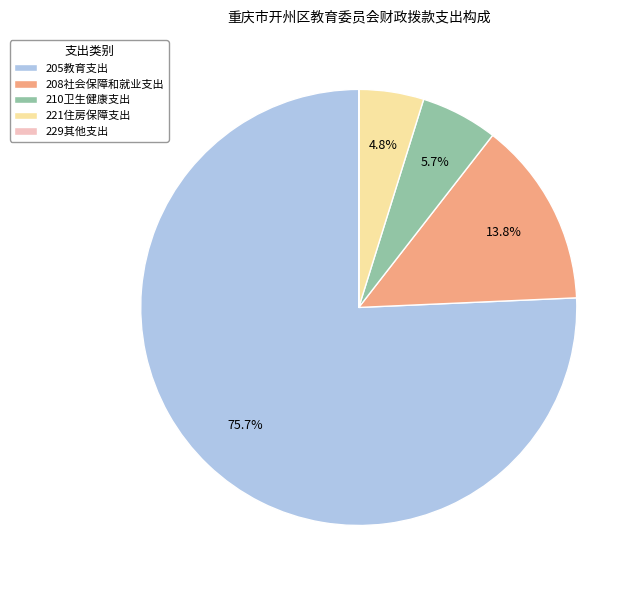

What is the largest slice in the pie chart?

205教育支出